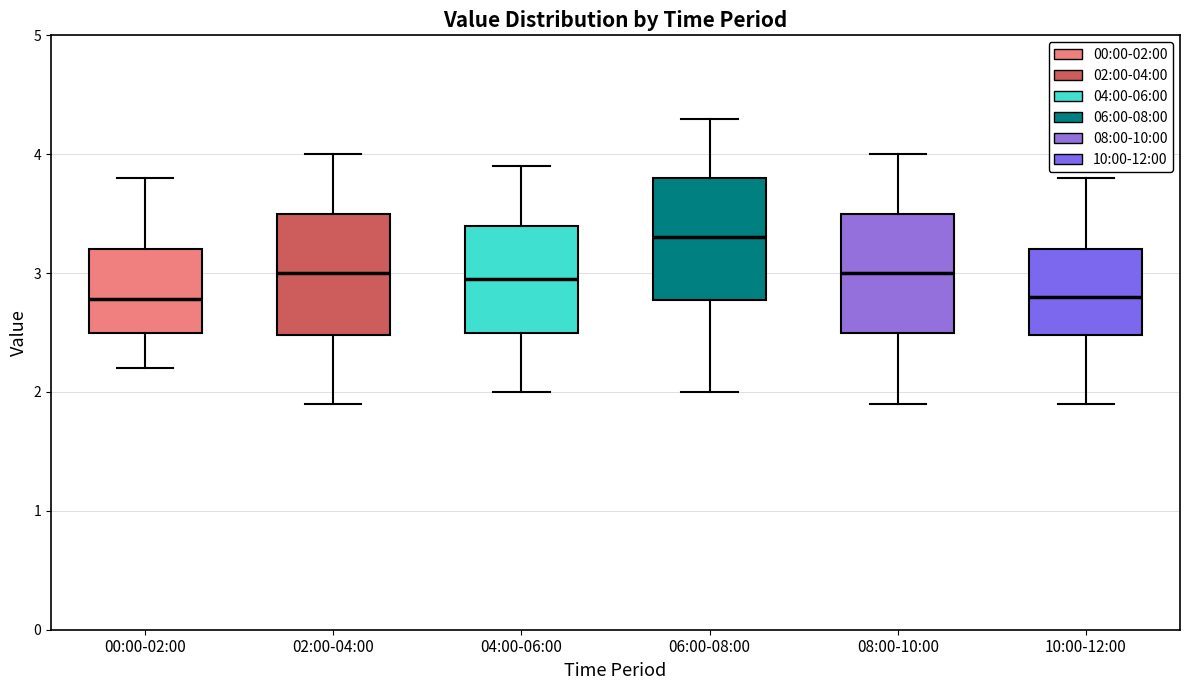

Reading left to right, transcribe this box plot: for each box, give where its median line is, the range the box spans, and where its two whiskers end, as read against the y-axis. The values are not printed on the chart, so give them approximately, as read against the axis.

00:00-02:00: median 2.8, box 2.5 to 3.2, whiskers 2.2 to 3.8
02:00-04:00: median 3.0, box 2.5 to 3.5, whiskers 1.9 to 4.0
04:00-06:00: median 3.0, box 2.5 to 3.4, whiskers 2.0 to 3.9
06:00-08:00: median 3.3, box 2.8 to 3.8, whiskers 2.0 to 4.3
08:00-10:00: median 3.0, box 2.5 to 3.5, whiskers 1.9 to 4.0
10:00-12:00: median 2.8, box 2.5 to 3.2, whiskers 1.9 to 3.8